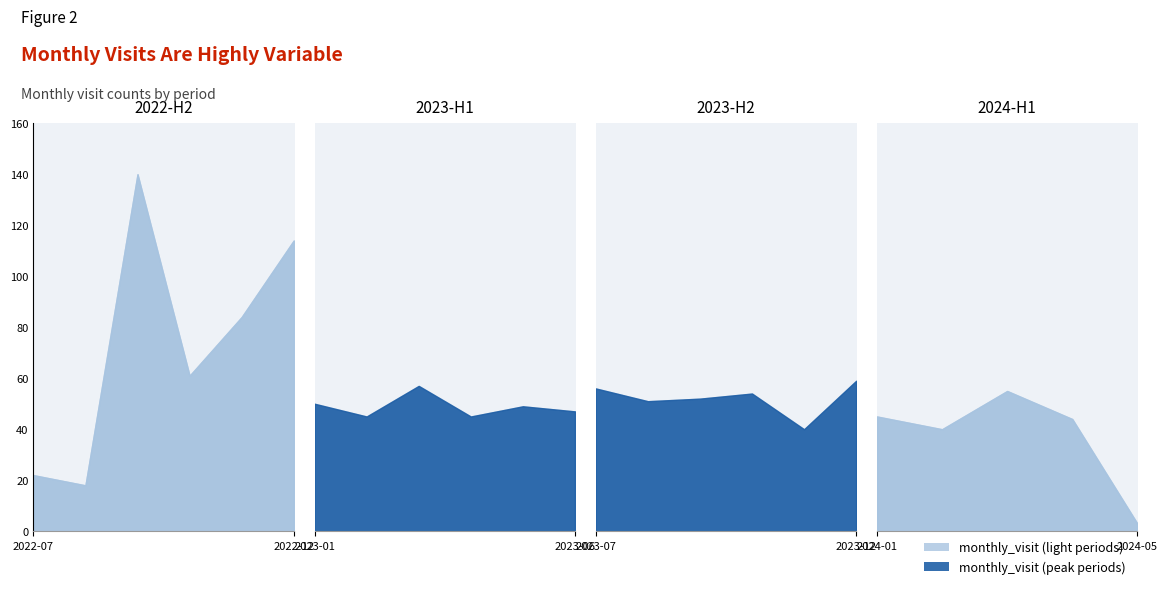

What is the ratio of the value at 2023-07 to the value at 2022-07?

2.5